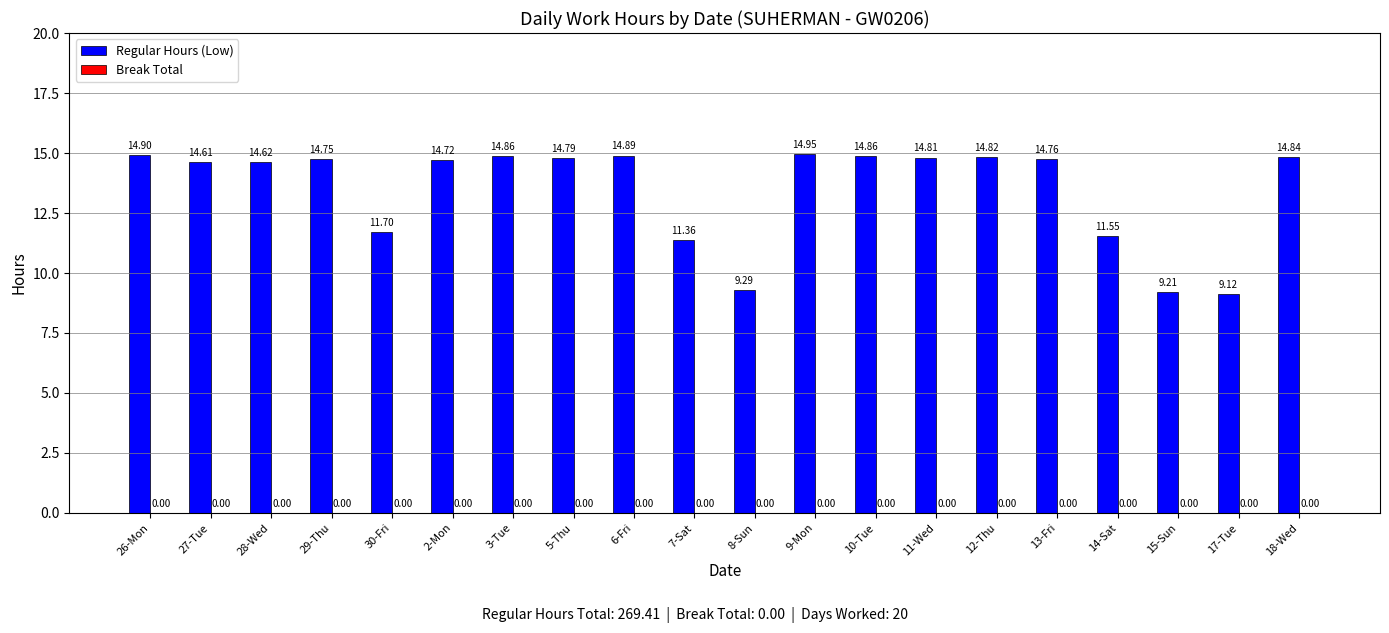

What is the change in value from 27-Tue to 11-Wed?

+0.2